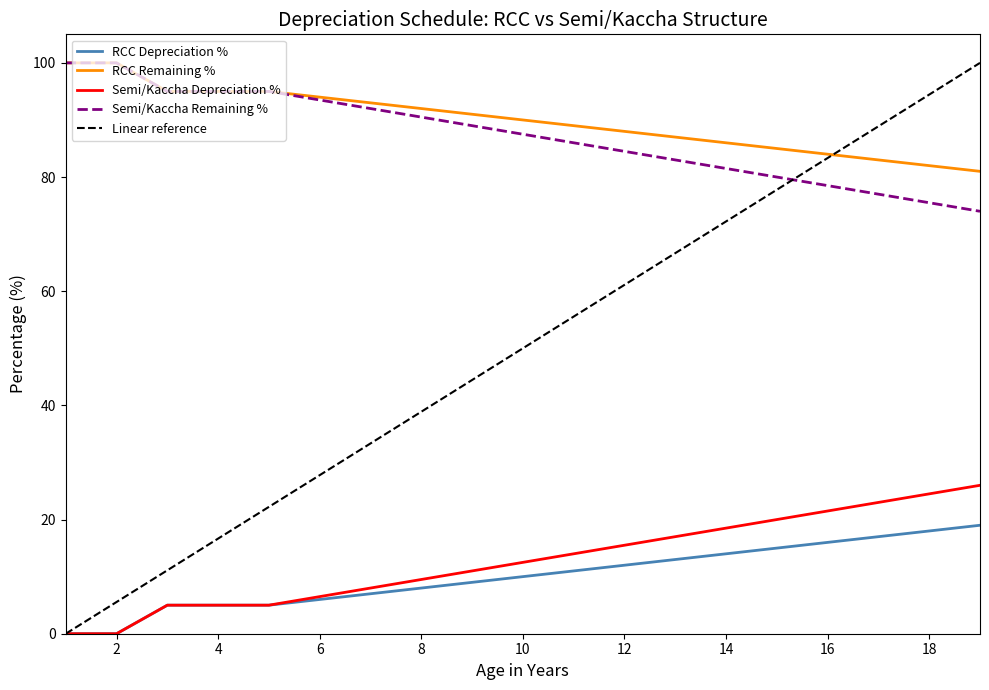

Which has a higher value, 12 or 16?

16